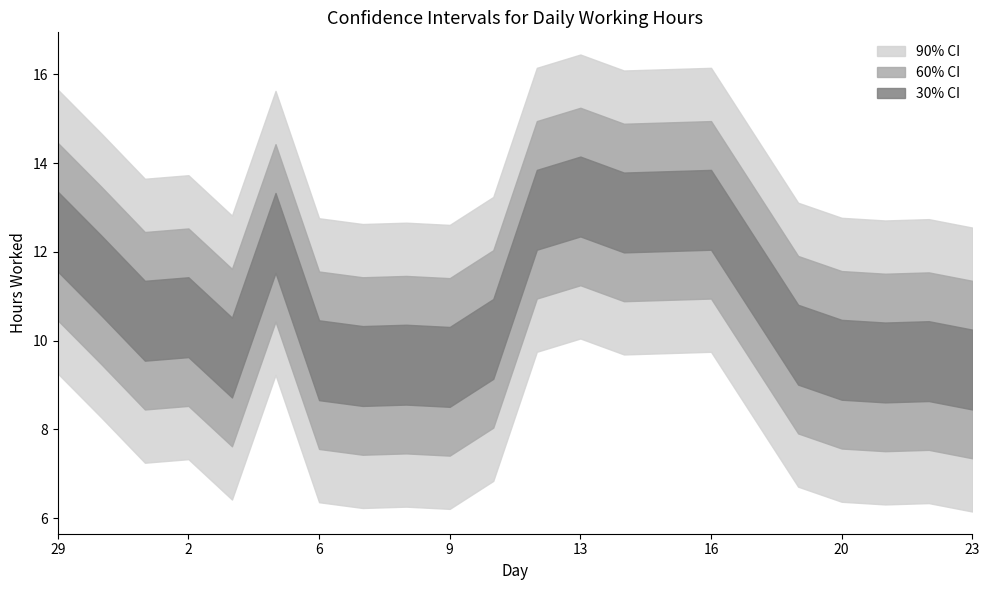

Where is the first local maximum?

2